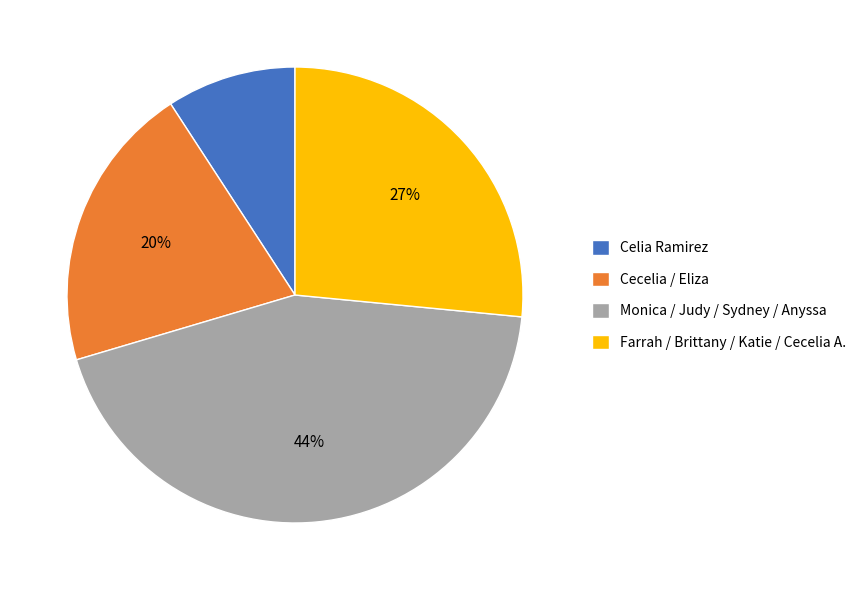

What is the ratio of the value at Farrah / Brittany / Katie / Cecelia A. to the value at Monica / Judy / Sydney / Anyssa?

0.6